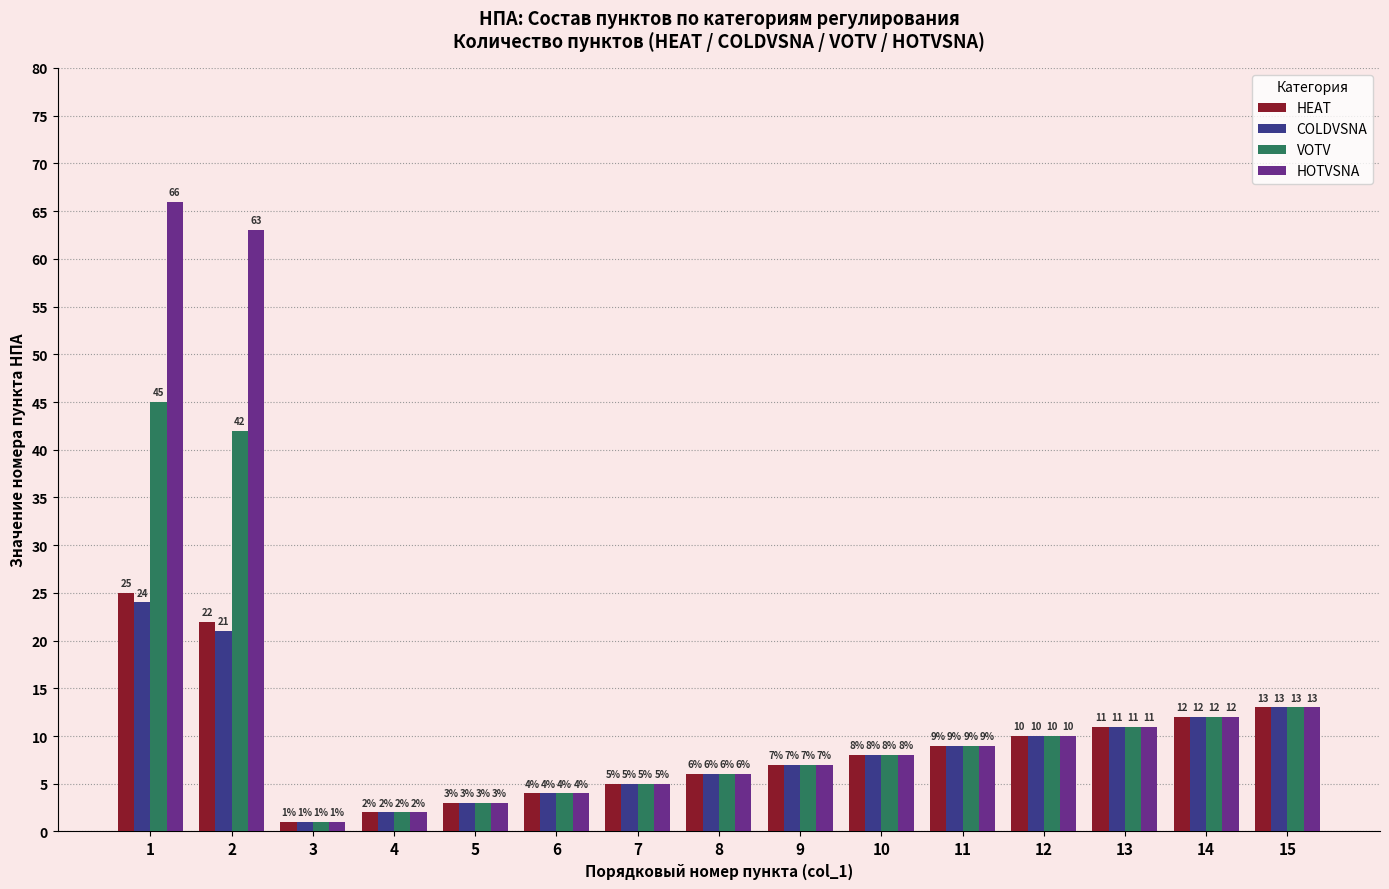

Which series has the largest total across all categories?

HOTVSNA